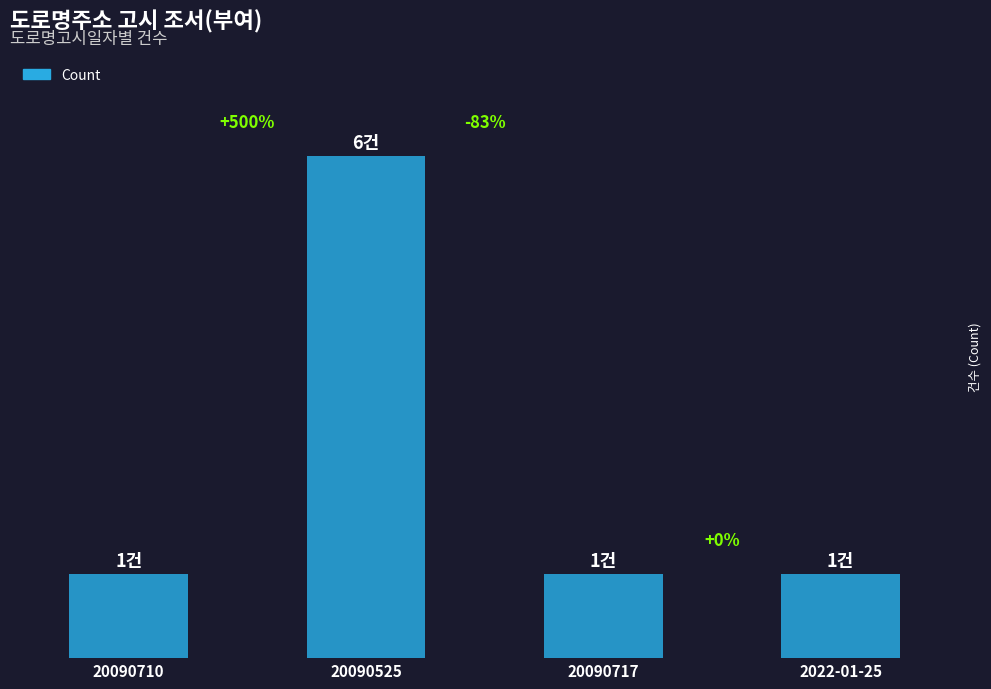

What is the smallest value displayed?

1